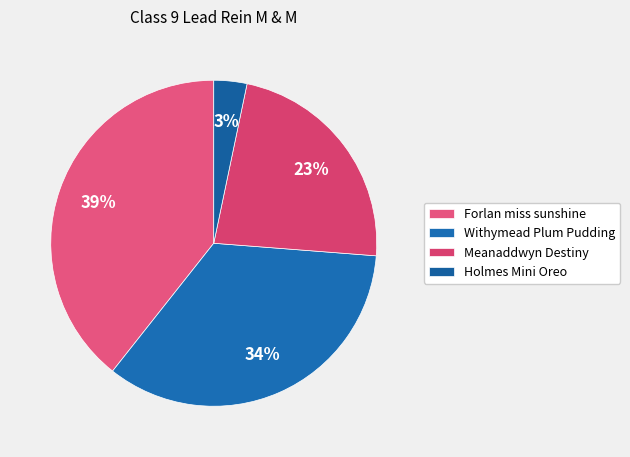

To the nearest percent, what is the average slice percentage?

25%